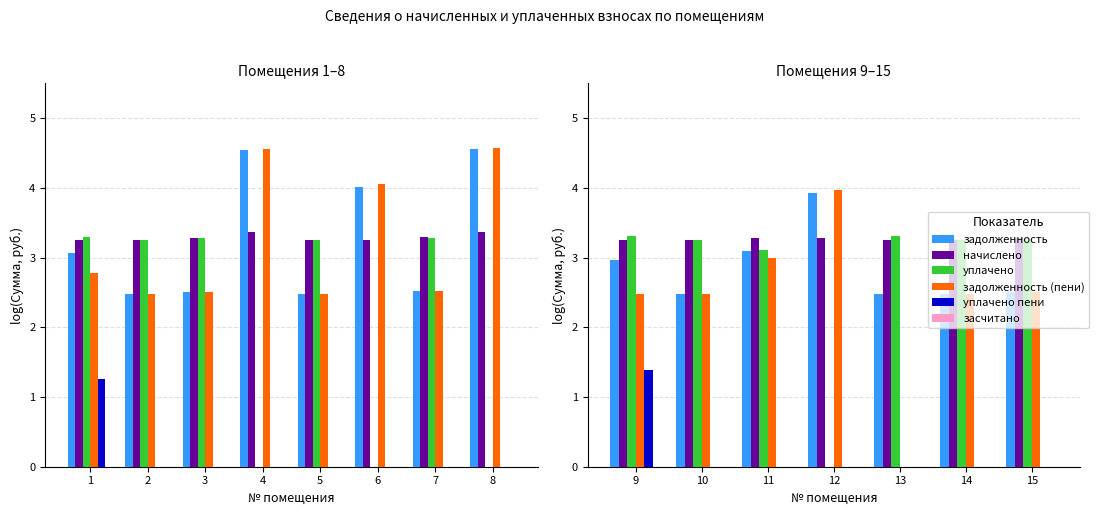

True or false: уплачено has a value of -2.0 at 12.

False